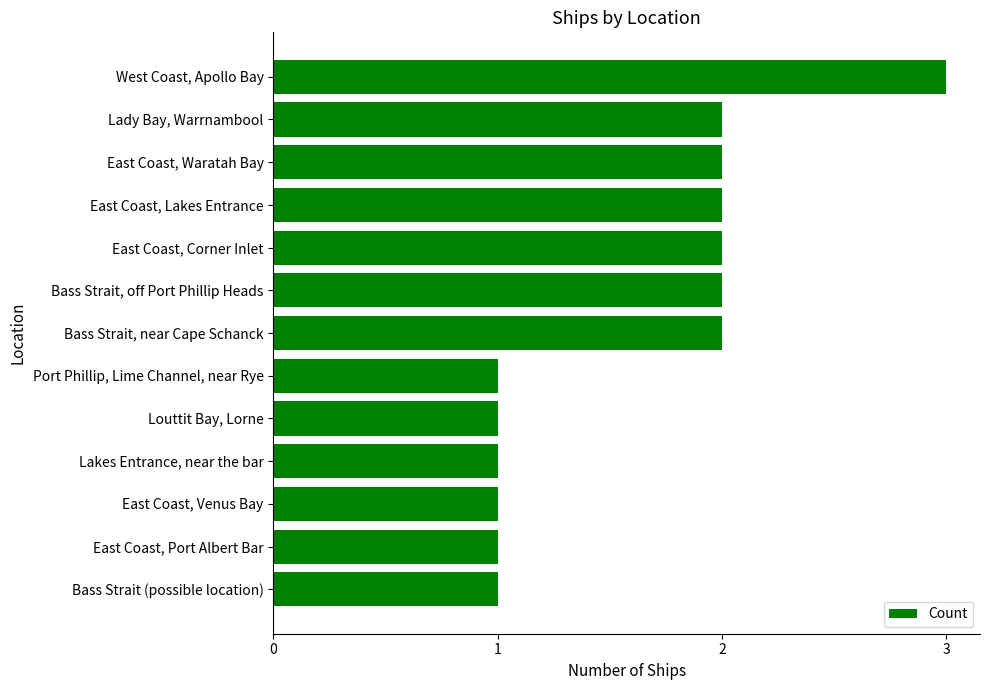

Does the chart contain any negative values?

No